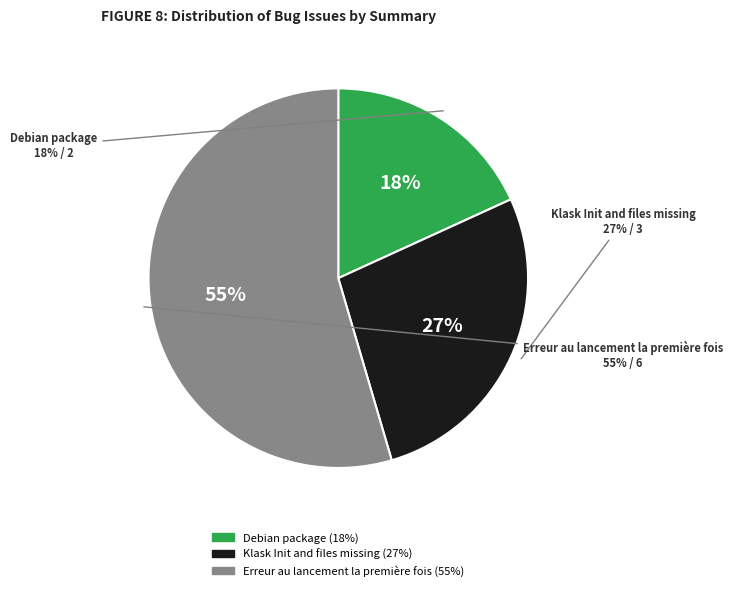

Is it true that Erreur au lancement la première fois is 44% of the pie?

False